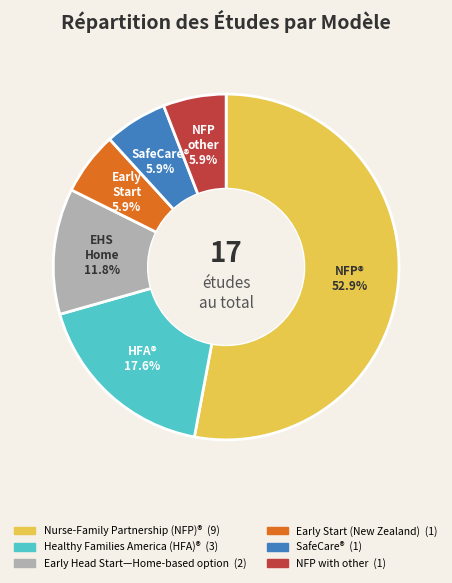

Which slice is the largest?

Nurse-Family Partnership (NFP)®